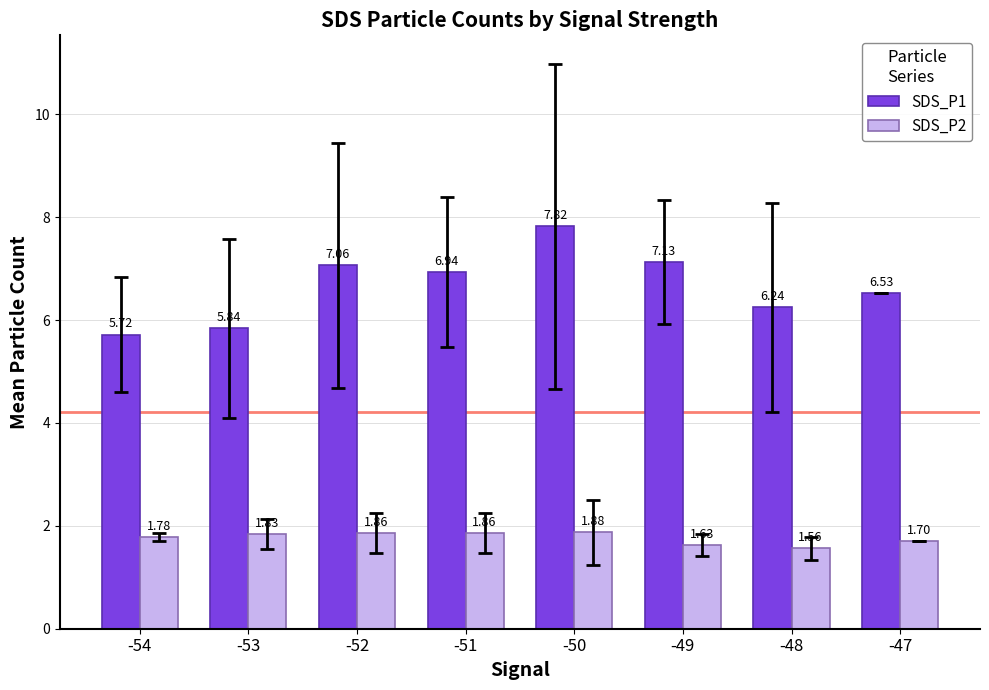

Which label corresponds to the smallest value in the chart?

-48